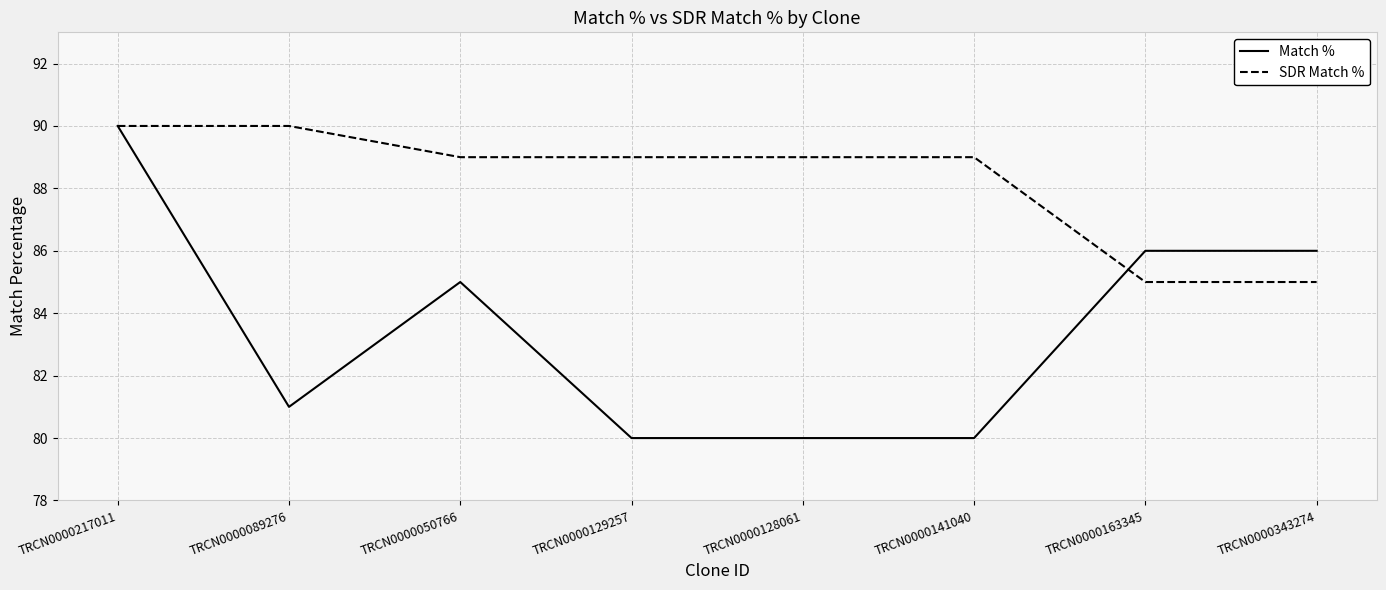

What is the difference between the second highest and minimum values in the SDR Match % series?

5